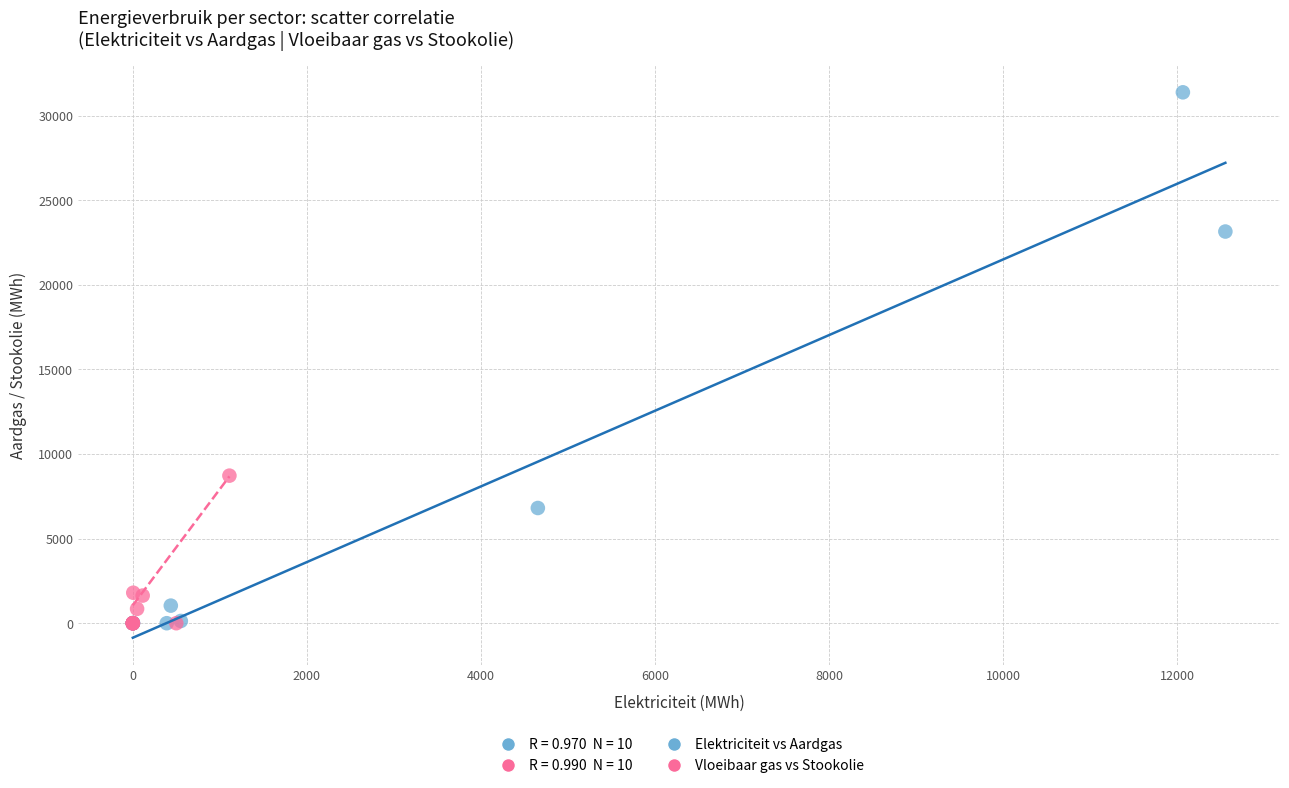

Which series reaches the maximum Y coordinate?

Elektriciteit vs Aardgas